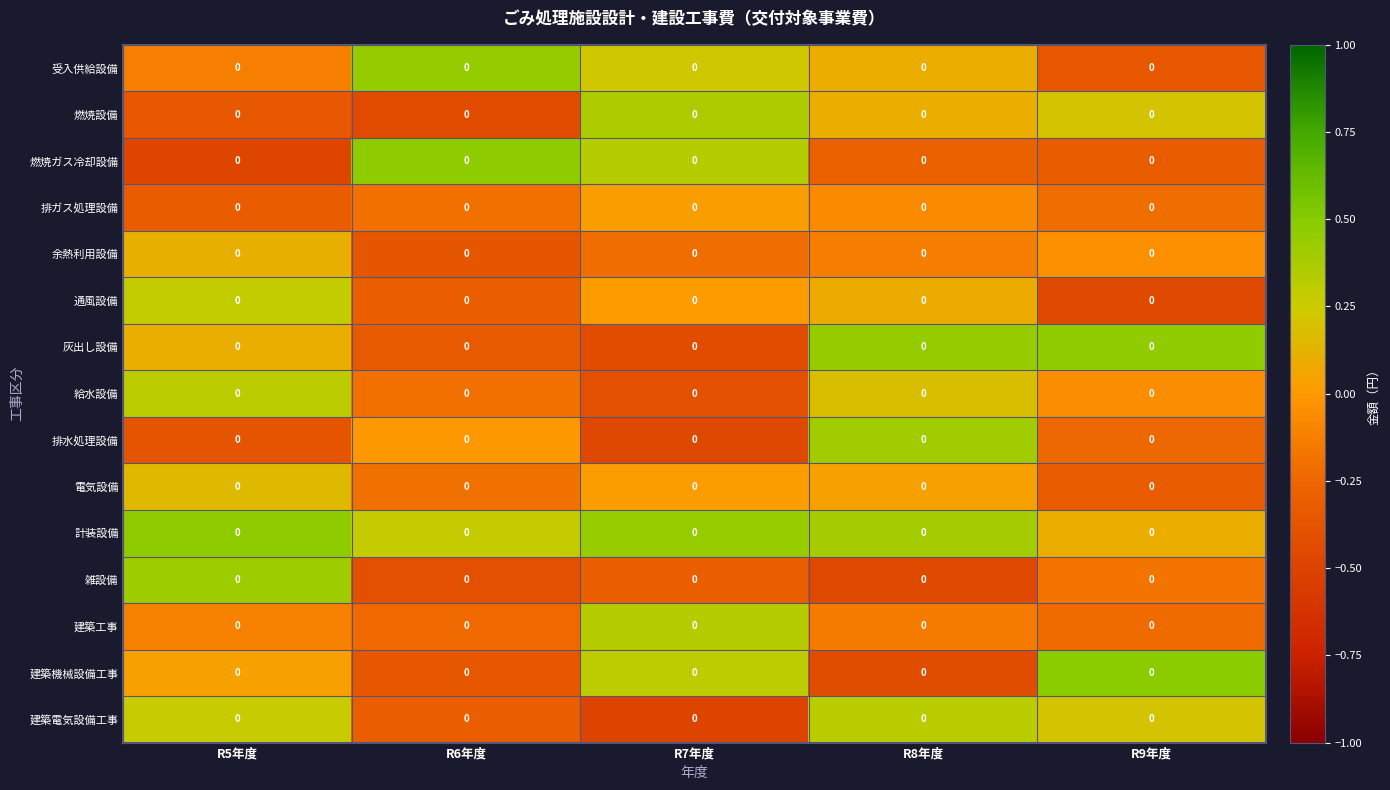

What is the sum of all 計装設備 values?

1.7